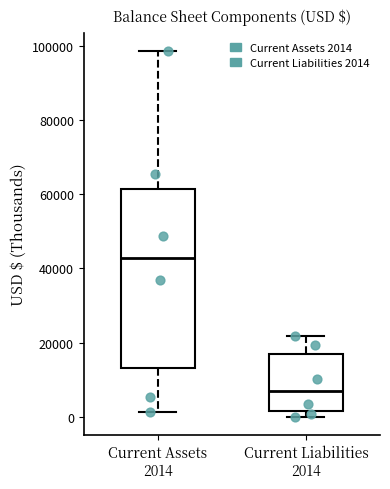

Reading left to right, read every box against the y-axis: the position of its median line, the range the box covers, and the ends of its whiskers. The values are not printed on the chart, so give them approximately, as read against the axis.

Current Assets 2014: median 42000, box 14000 to 62000, whiskers 2000 to 98000
Current Liabilities 2014: median 6000, box 2000 to 18000, whiskers 0 to 22000